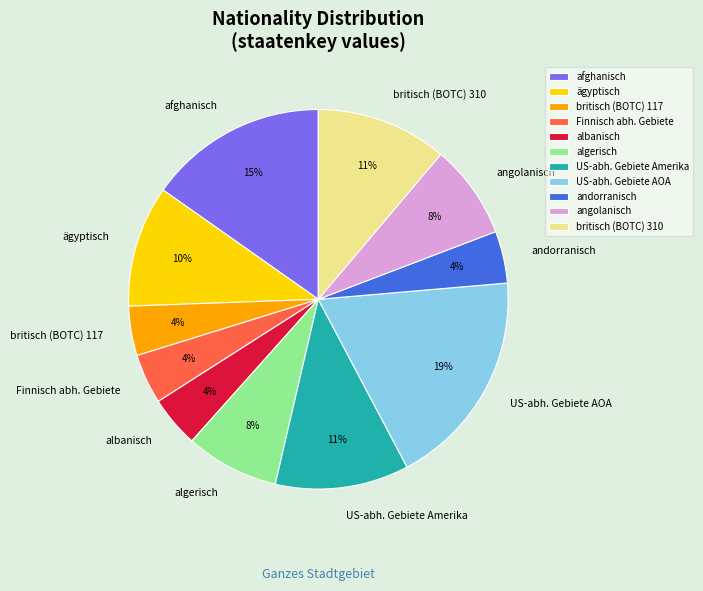

Is there a majority slice in this chart?

No